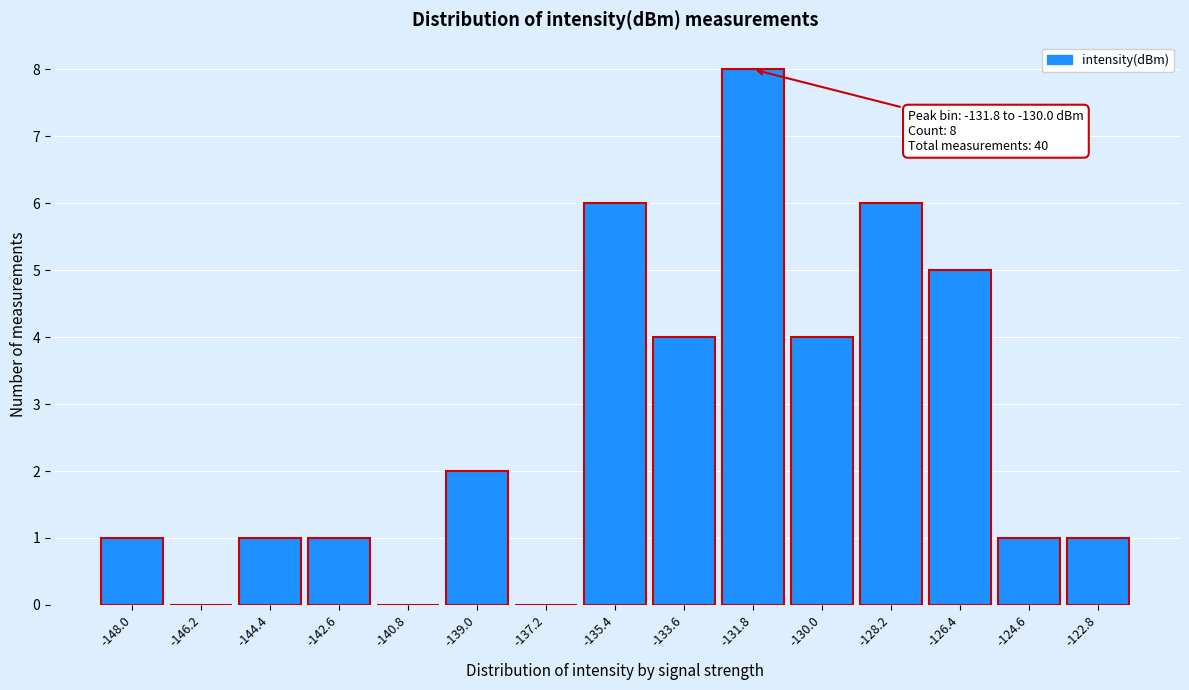

Reading left to right, list all the values displayed in this chart.

-148.0=1	-146.2=0	-144.4=1	-142.6=1	-140.8=0	-139.0=2	-137.2=0	-135.4=6	-133.6=4	-131.8=8	-130.0=4	-128.2=6	-126.4=5	-124.6=1	-122.8=1